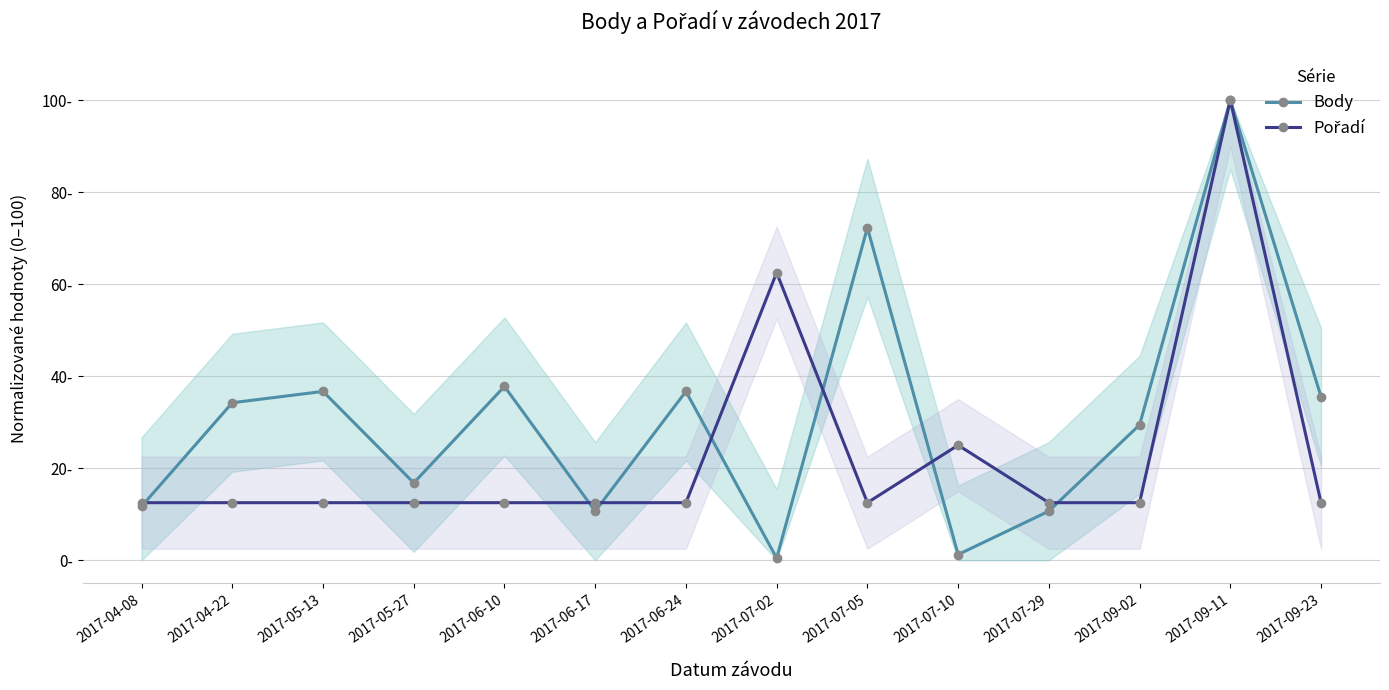

What is the difference between the maximum and minimum values in the Body series?

99.6